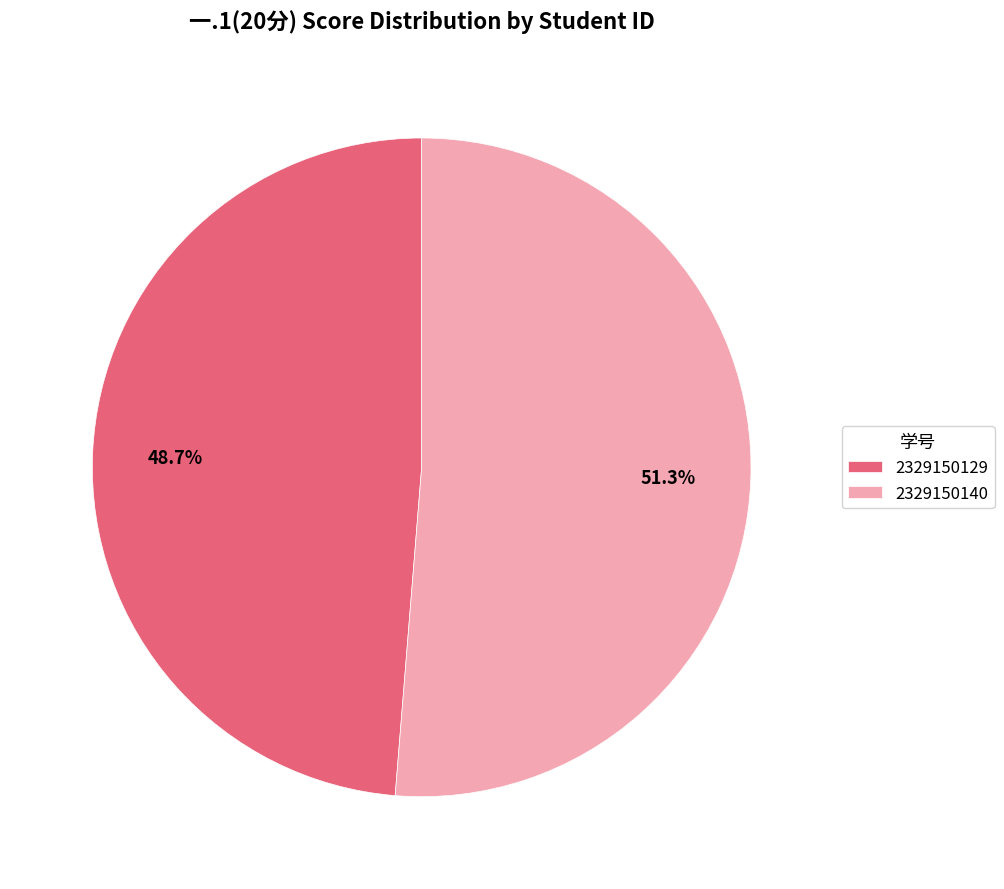

True or false: 2329150129 accounts for 61% of the total.

False